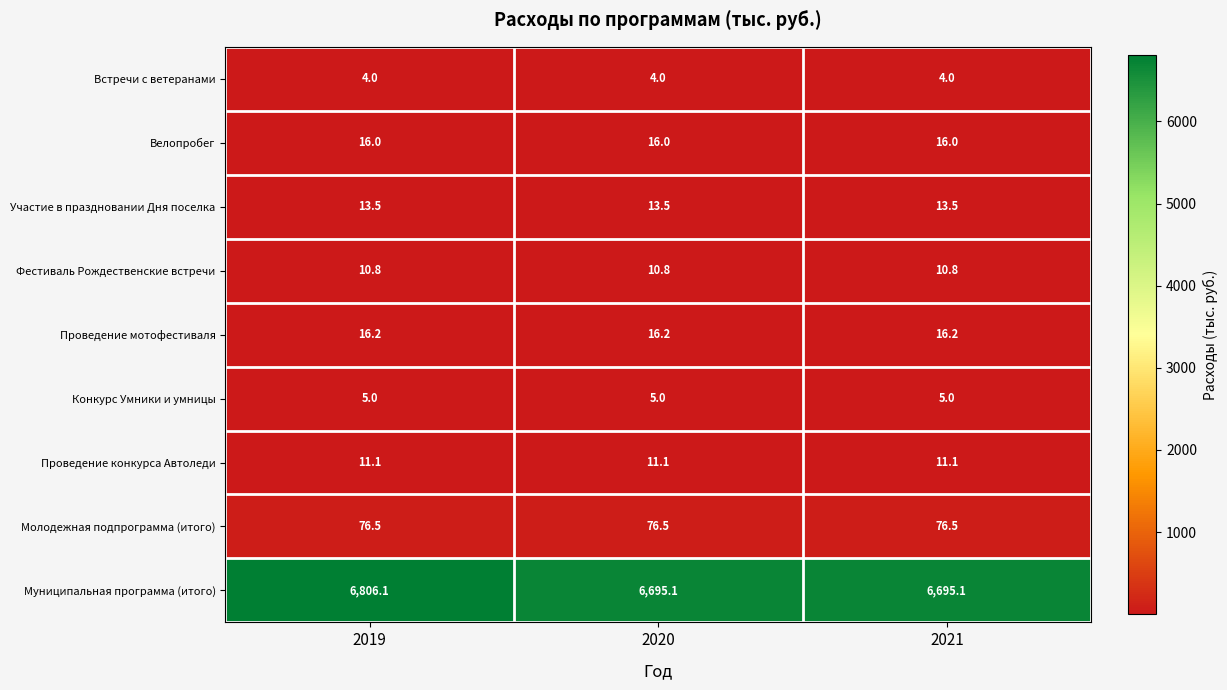

Reading left to right, transcribe all the data shown in this chart.

Встречи с ветеранами: 4.0	4.0	4.0
Велопробег: 16.0	16.0	16.0
Участие в праздновании Дня поселка: 13.5	13.5	13.5
Фестиваль Рождественские встречи: 10.8	10.8	10.8
Проведение мотофестиваля: 16.2	16.2	16.2
Конкурс Умники и умницы: 5.0	5.0	5.0
Проведение конкурса Автоледи: 11.1	11.1	11.1
Молодежная подпрограмма (итого): 76.5	76.5	76.5
Муниципальная программа (итого): 6806.1	6695.1	6695.1